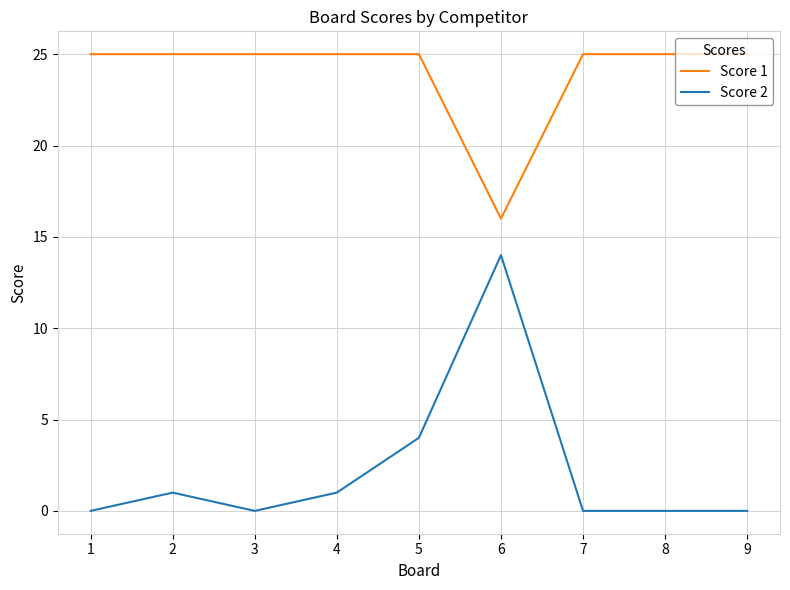

What are all the series names shown in the legend?

Score 1, Score 2